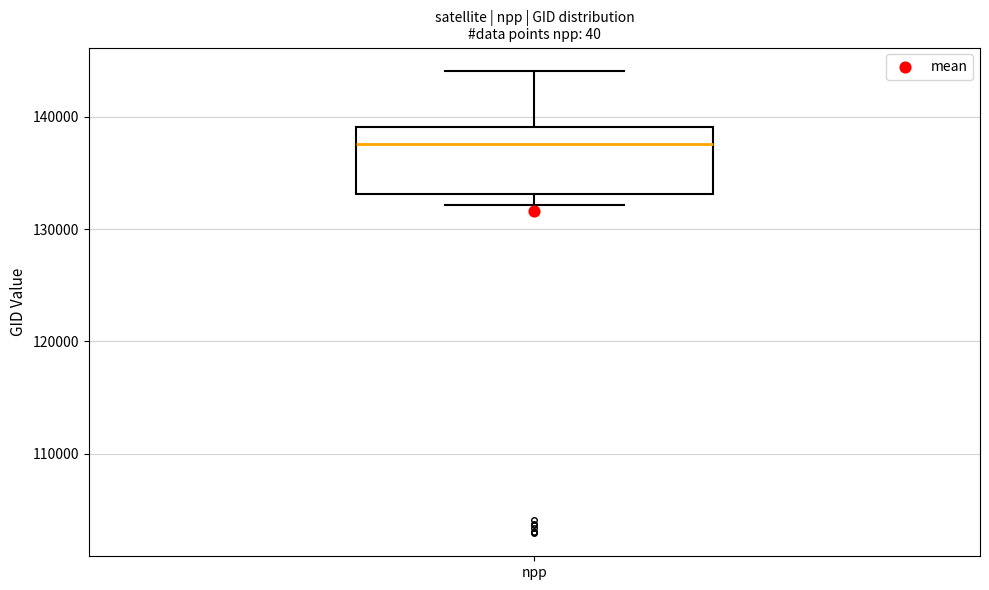

Where is the upper edge of the box for npp on the y-axis? The values are not printed on the chart, so give them approximately, as read against the axis.

139000